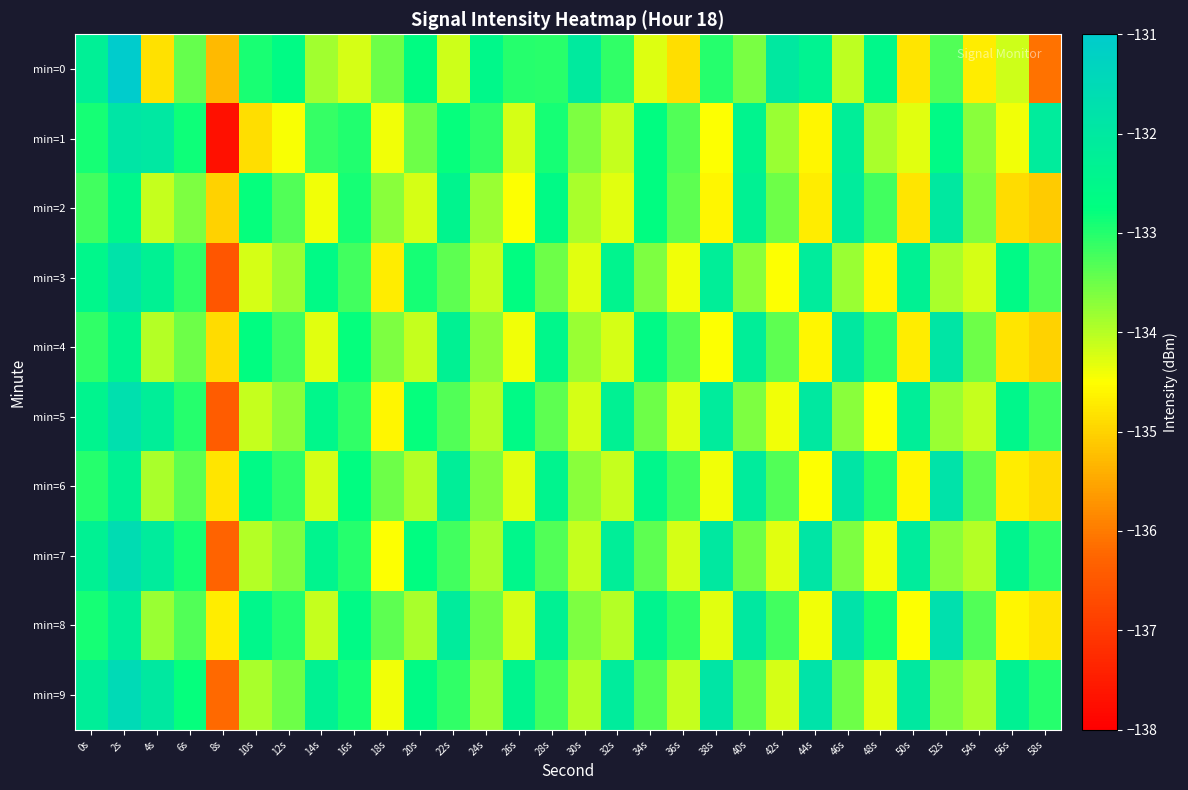

What is the spread (max minus min) of values at 36s?

1.8